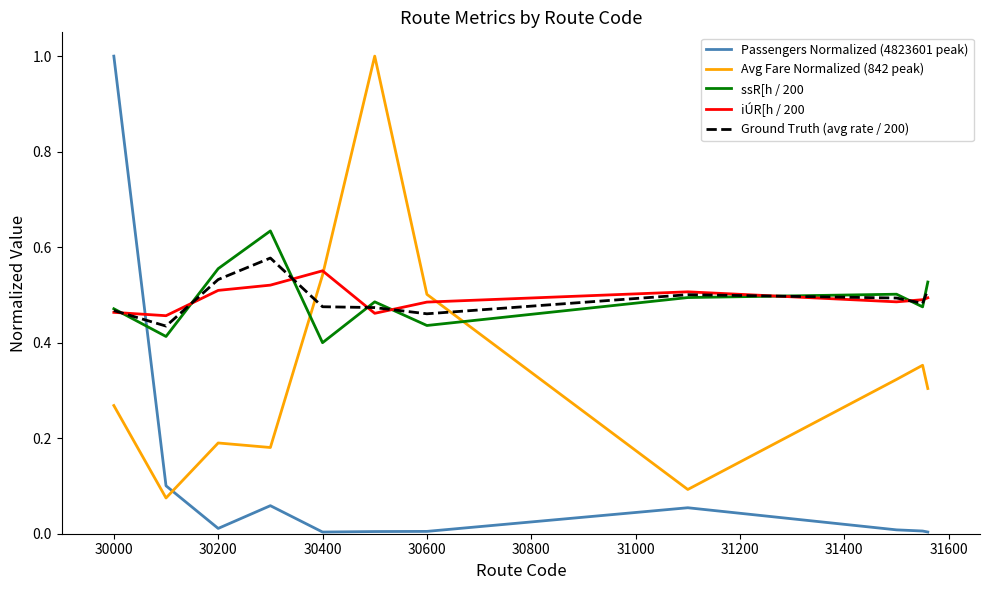

What is the maximum value shown in the chart?

1.0